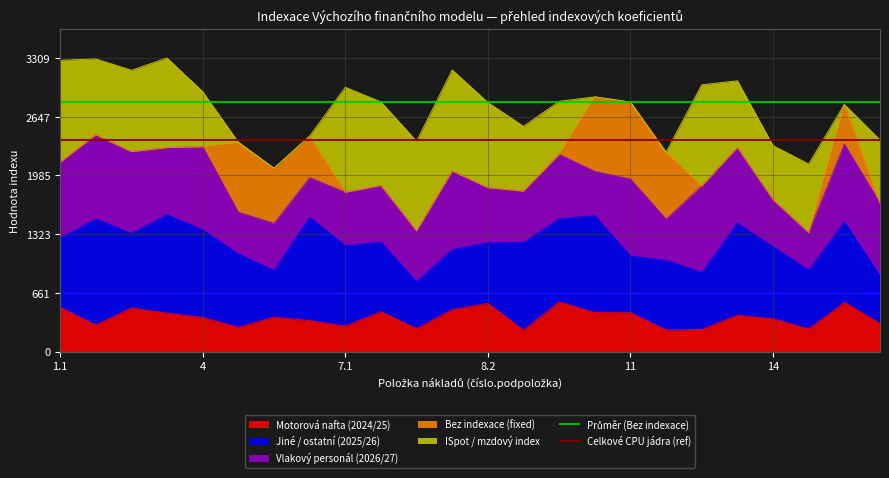

True or false: Celkové CPU jádra (ref) has a value of 3363.0 at 1.1.

False